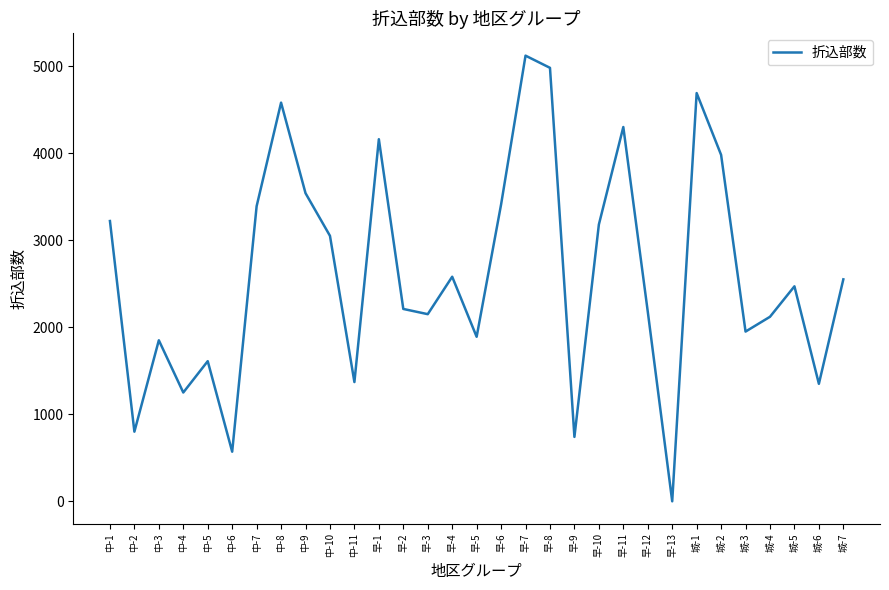

What is the ratio of the value at 城-6 to the value at 早-9?

1.8